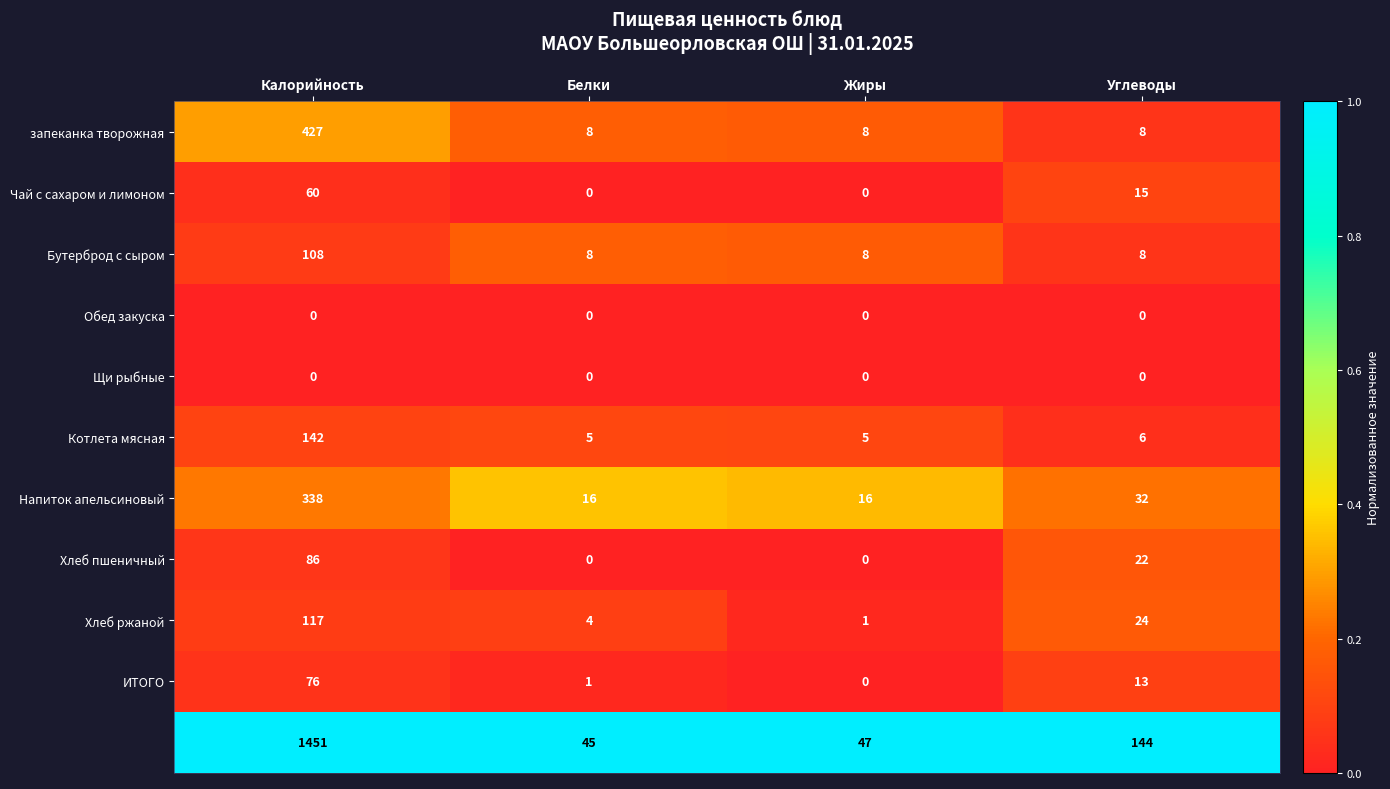

What is the spread (max minus min) of values at Жиры?

47